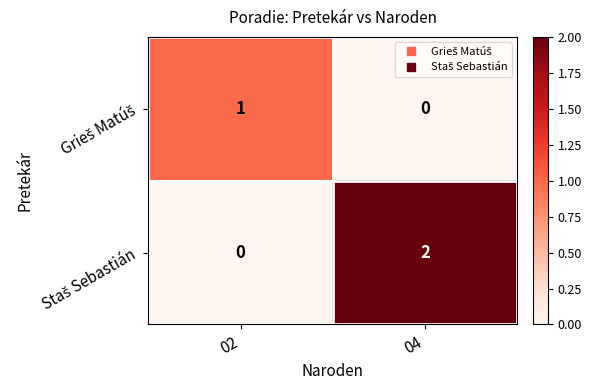

At which category is the sum across all series the highest?

04